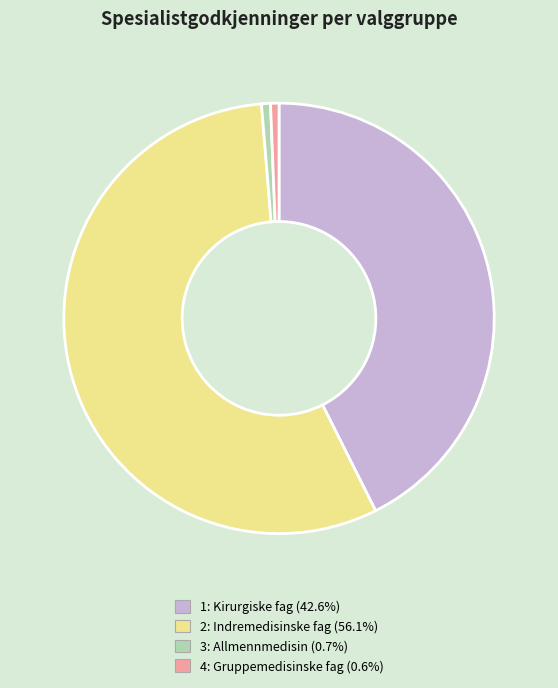

What is the largest slice in the pie chart?

2: Indremedisinske fag